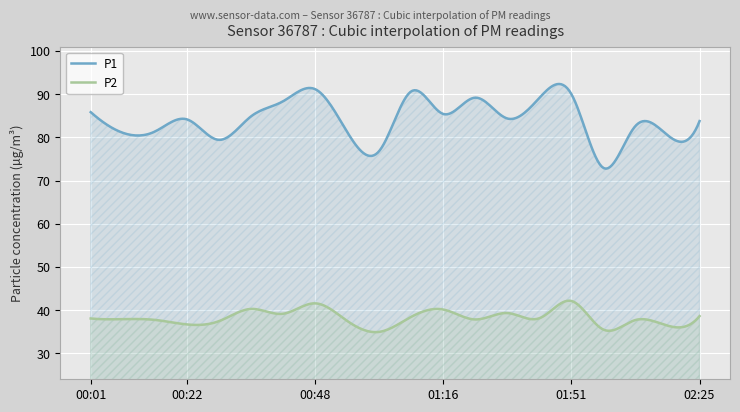

The P1 series shows 38.6 at 00:01. True or false?

False